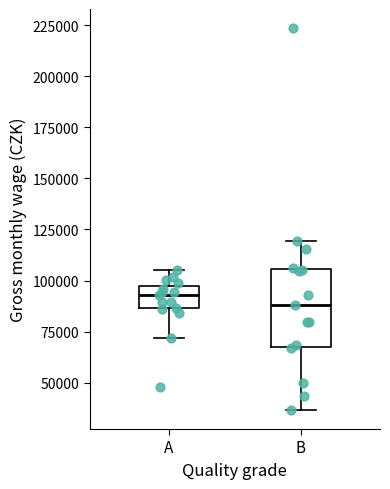

Which box is the tallest, from its lower edge to its upper edge?

B